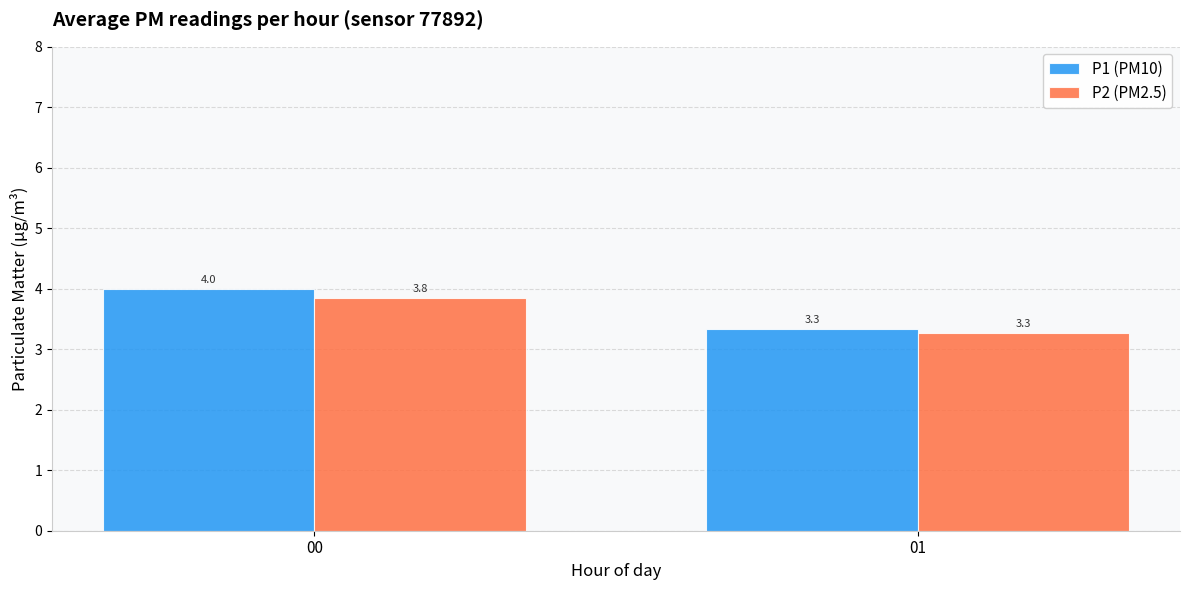

Which series has the largest total across all categories?

P1 (PM10)